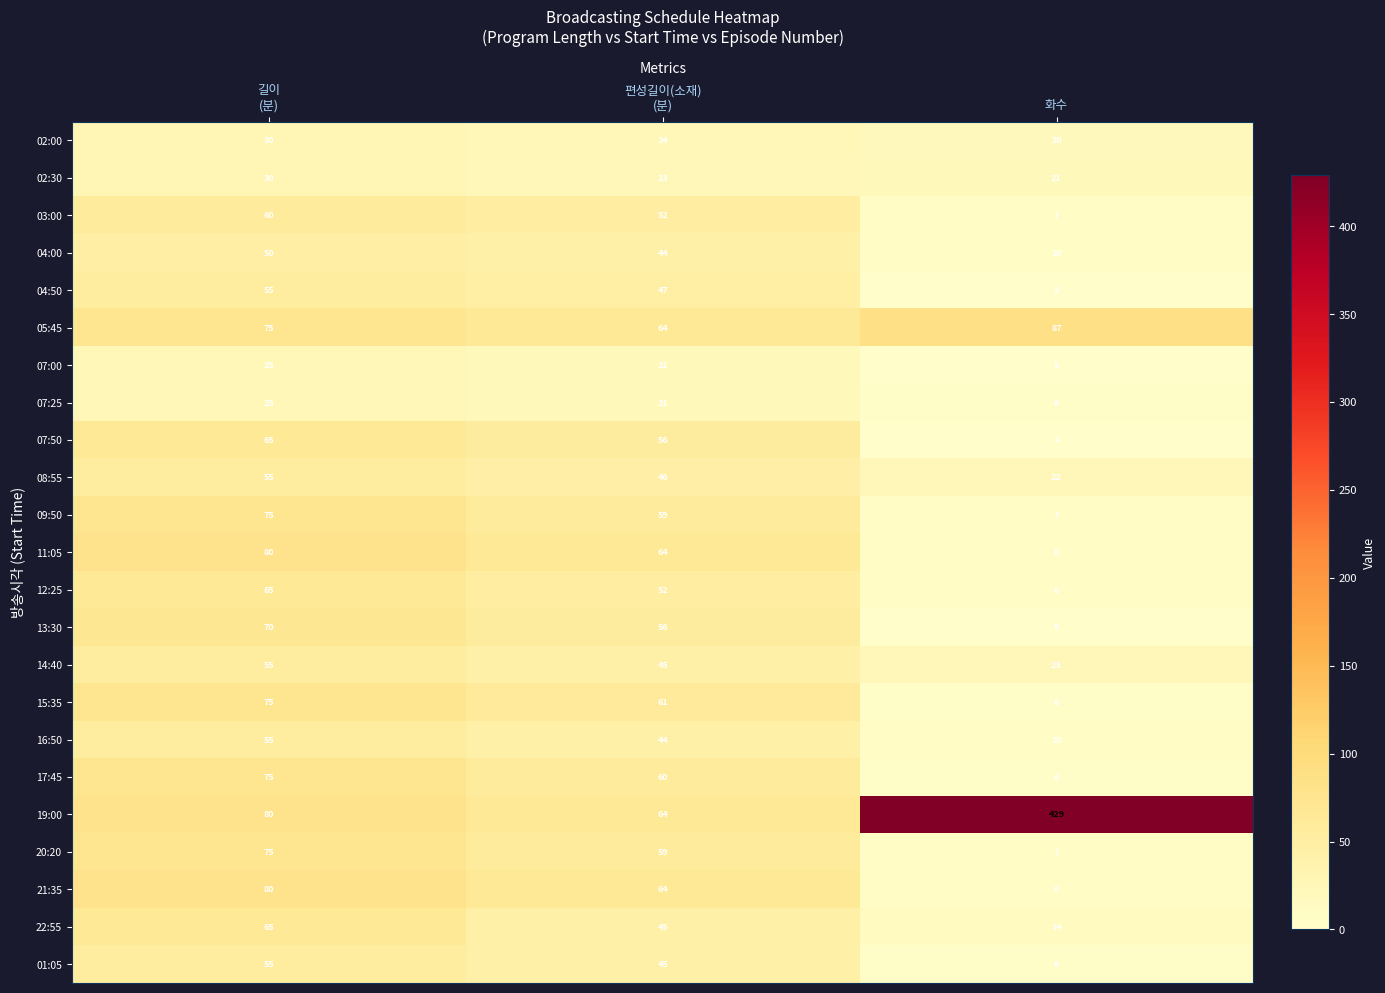

What is the average value of the 07:00 series?

17